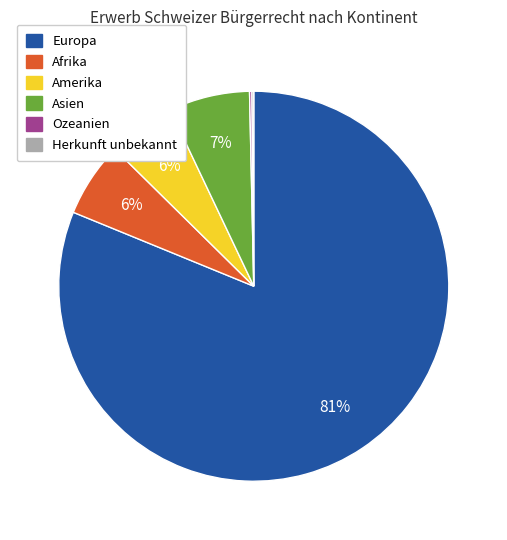

Does Afrika represent more than half of the total?

No